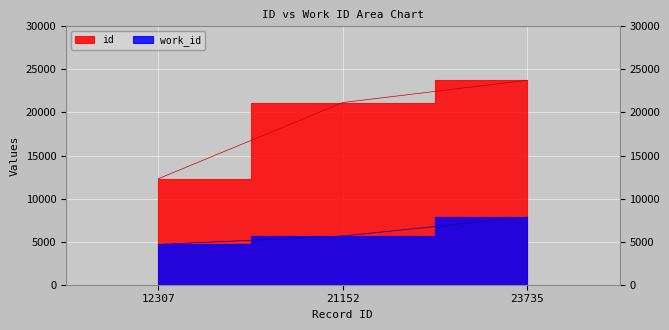

Rank the series at 23735 from highest to lowest value.

id, work_id